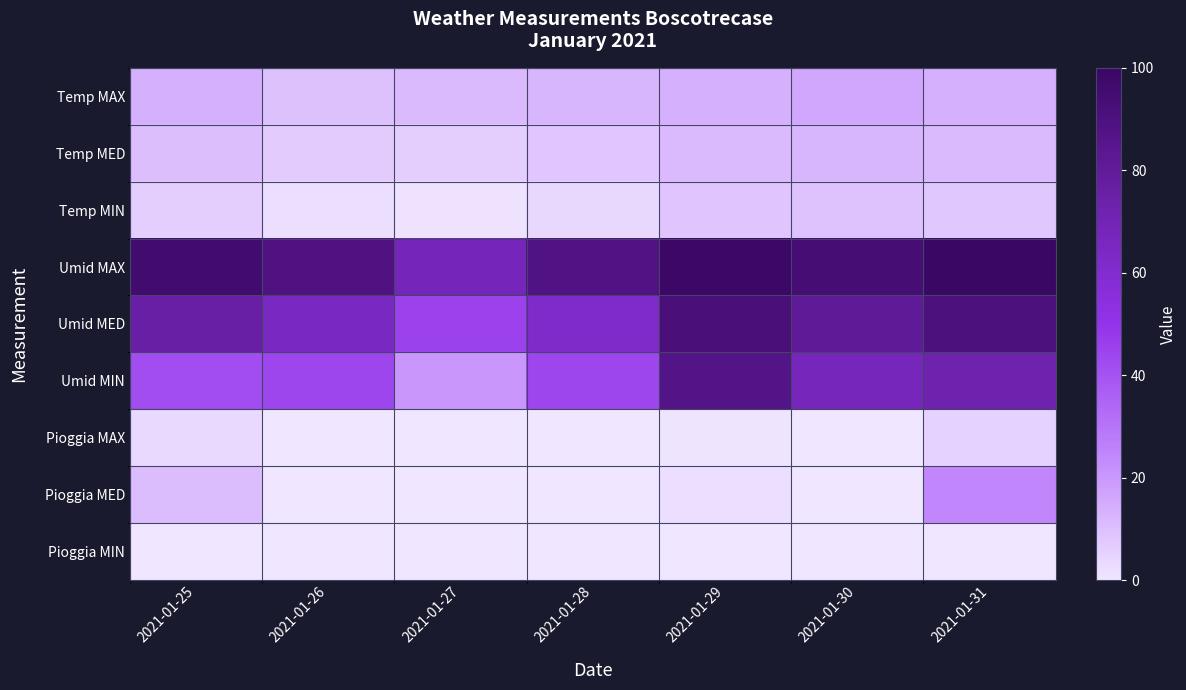

What is the difference between the highest and lowest values at 2021-01-30?

94.0